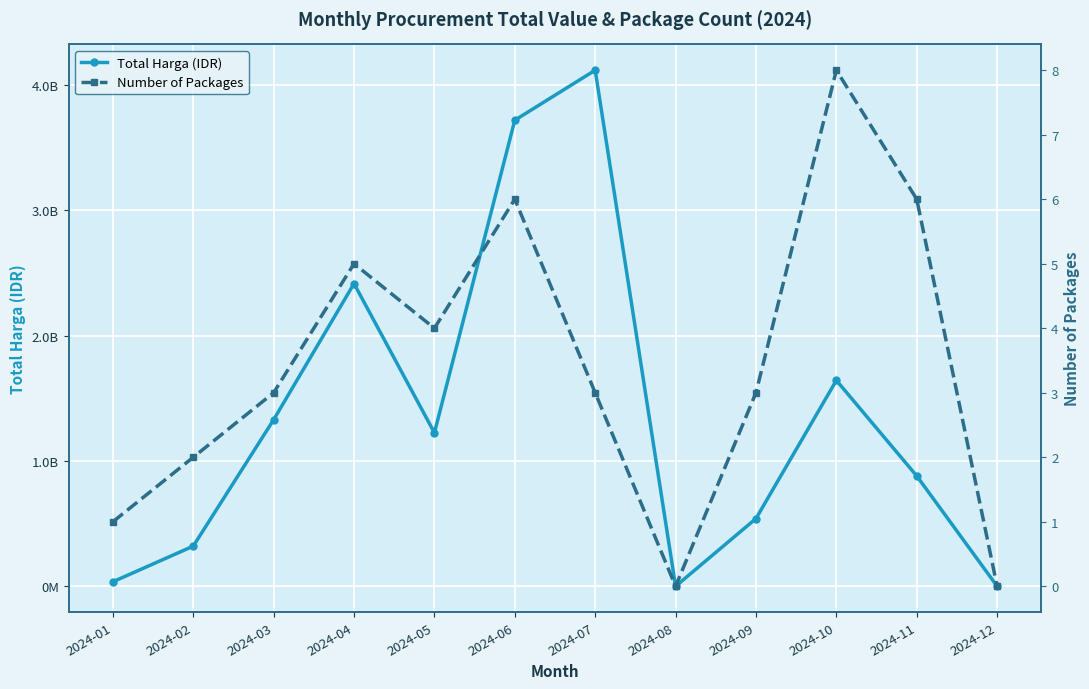

True or false: Number of Packages has a value of 4 at 2024-05.

True